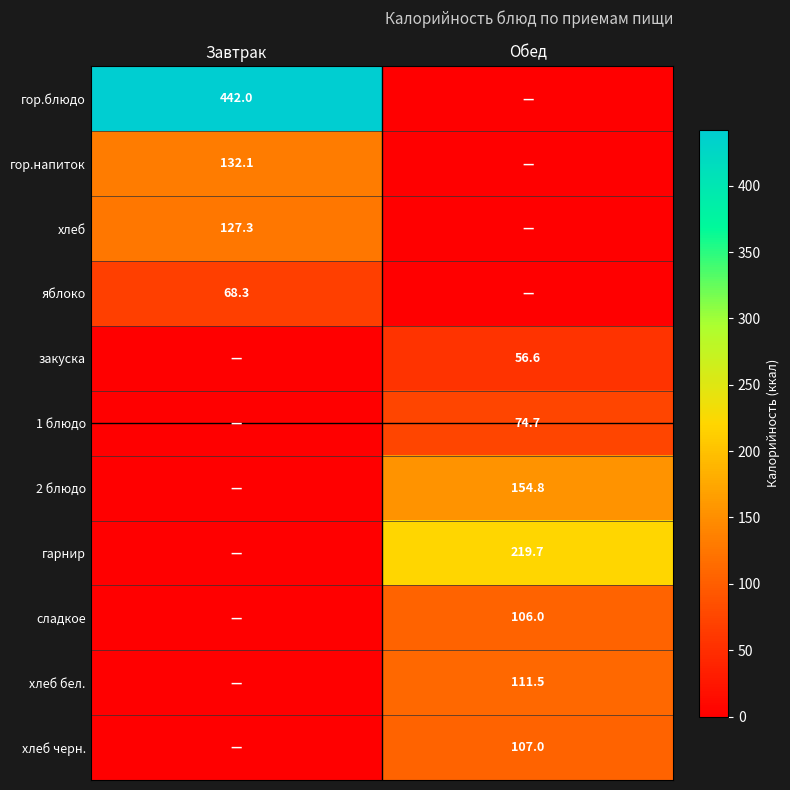

Is it true that сладкое equals 106.0 at Обед?

True